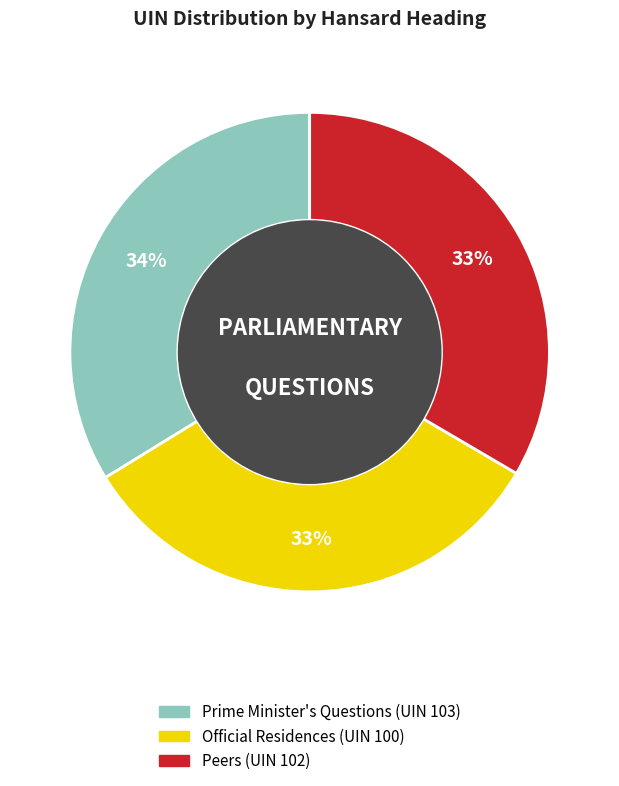

To the nearest percent, what is the average slice percentage?

33%